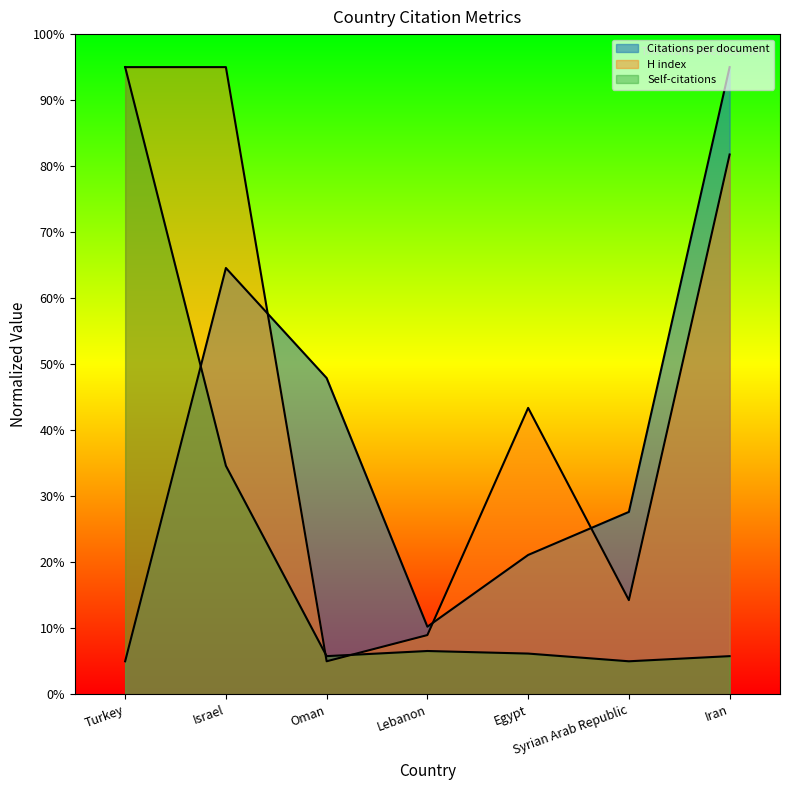

Is the value of H index at Turkey greater than the value of Self-citations at Iran?

Yes